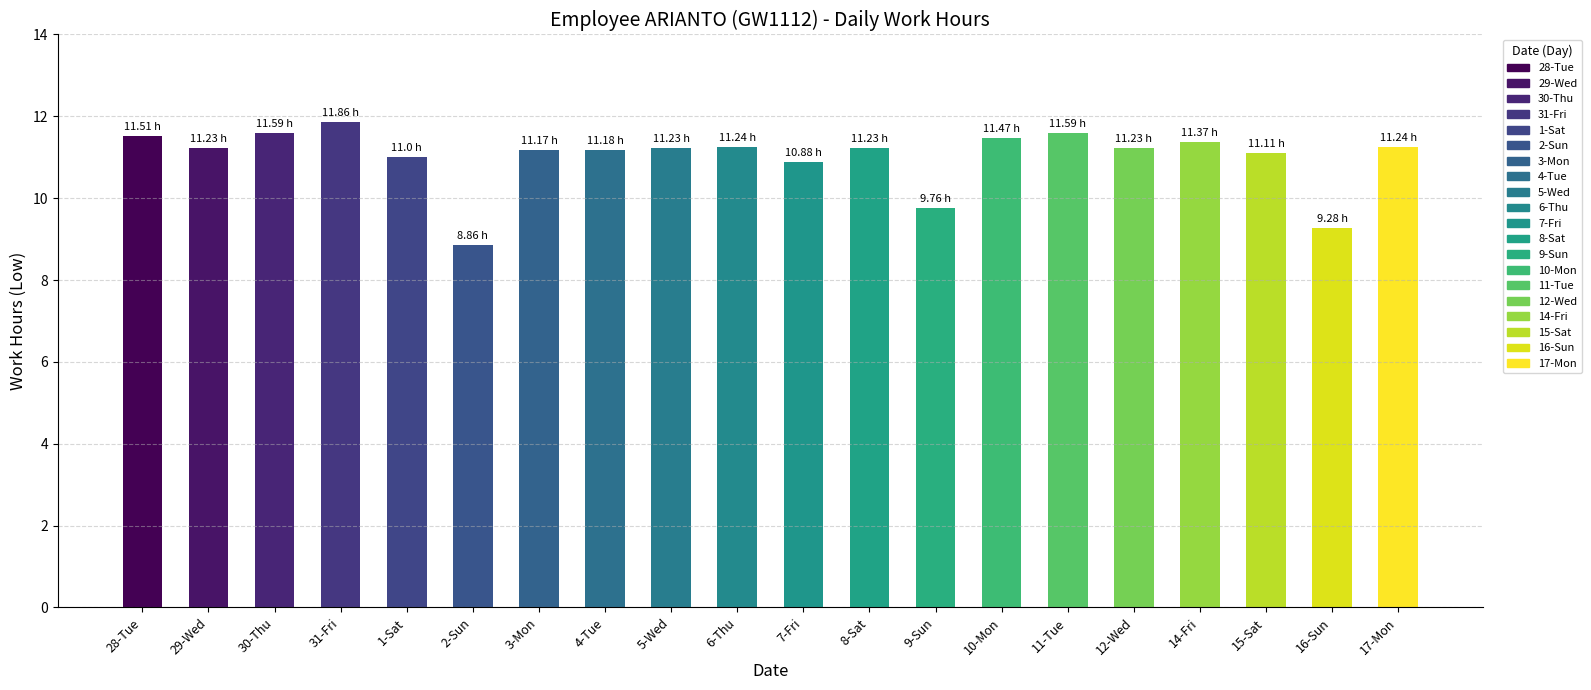

At which label is the value closest to 10?

9-Sun